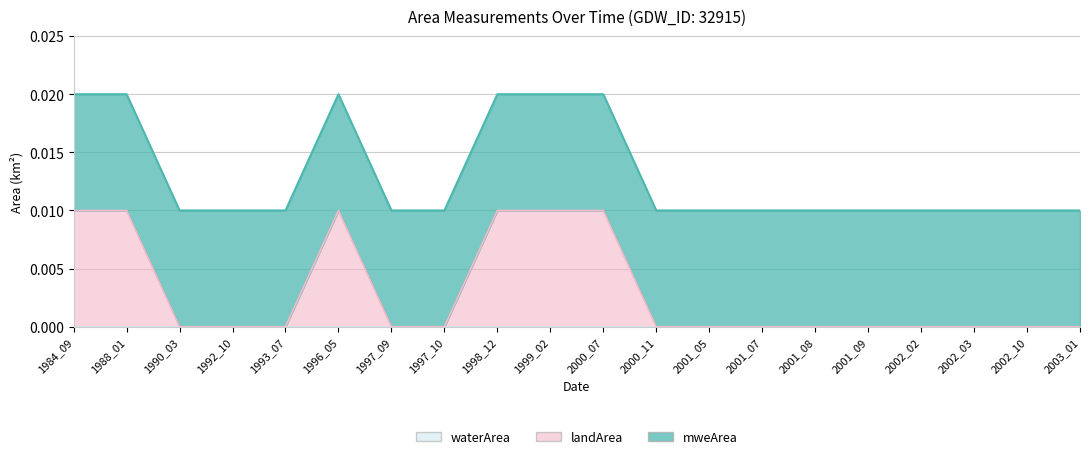

What are all the series names shown in the legend?

landArea, mweArea, waterArea